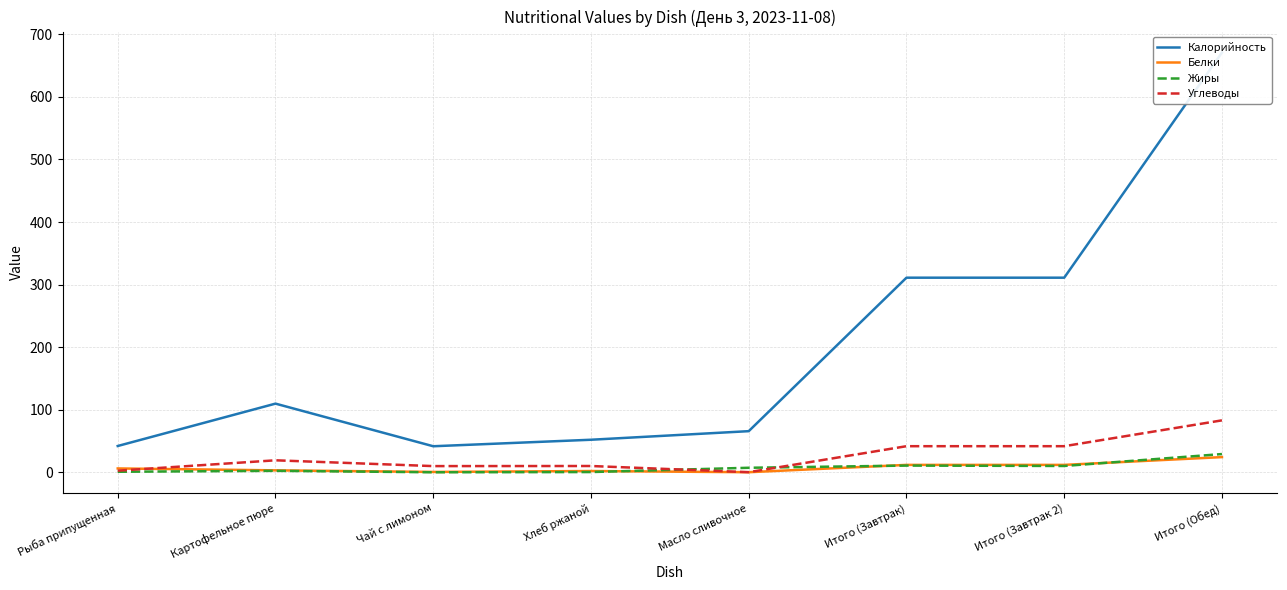

At which label does Белки reach its minimum?

Масло сливочное